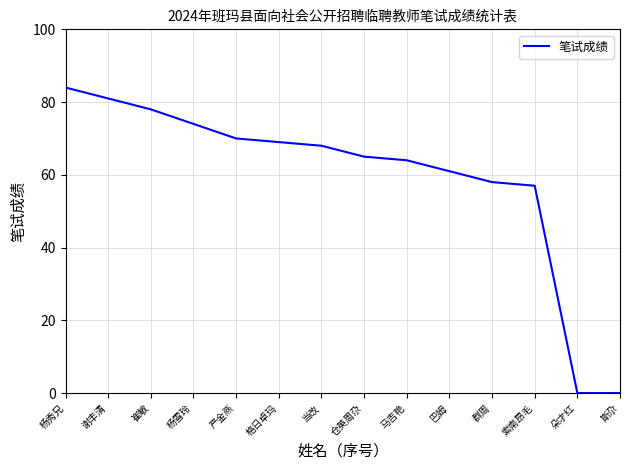

What position from the right is 崔敏?

12